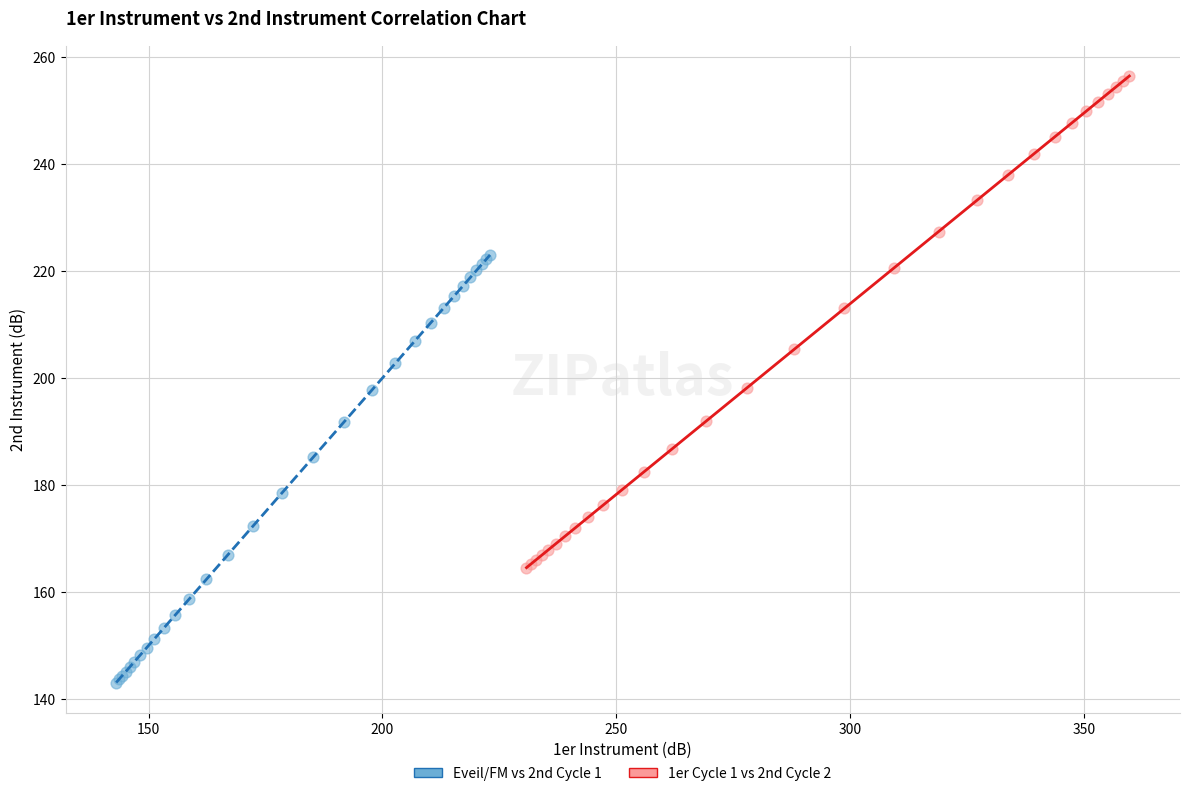

What are all the series names shown in the legend?

Eveil/FM vs 2nd Cycle 1, 1er Cycle 1 vs 2nd Cycle 2